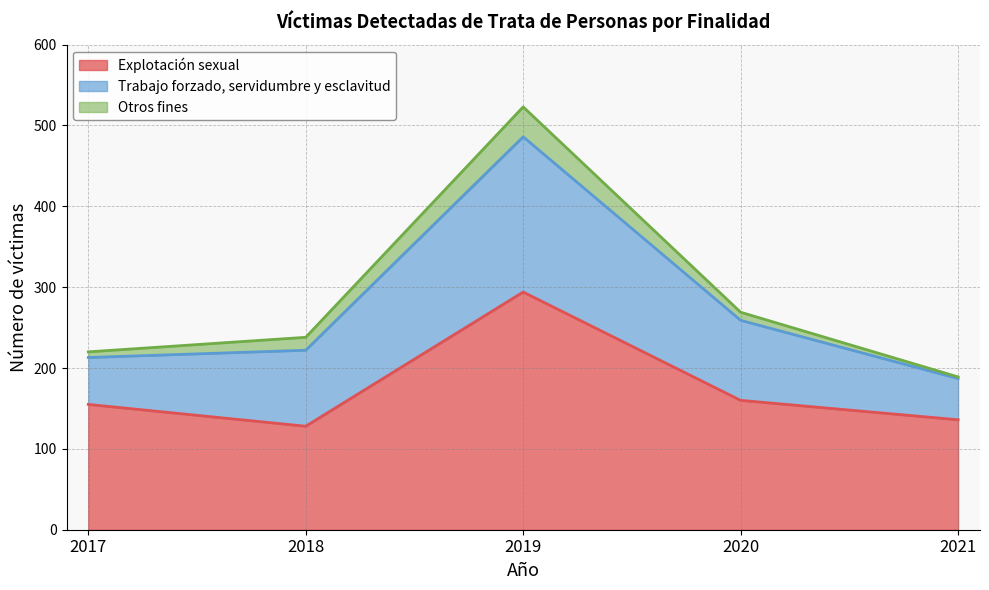

The Trabajo forzado, servidumbre y esclavitud series shows 32 at 2018. True or false?

False